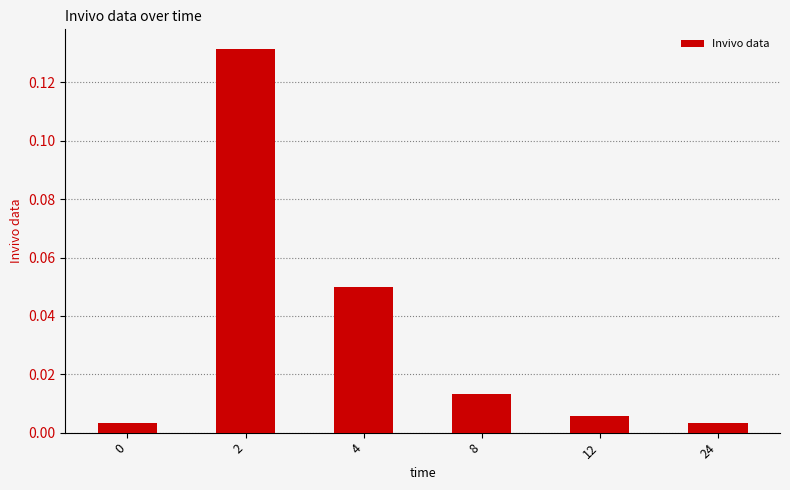

The chart shows a value of 0.0 at 2. True or false?

False